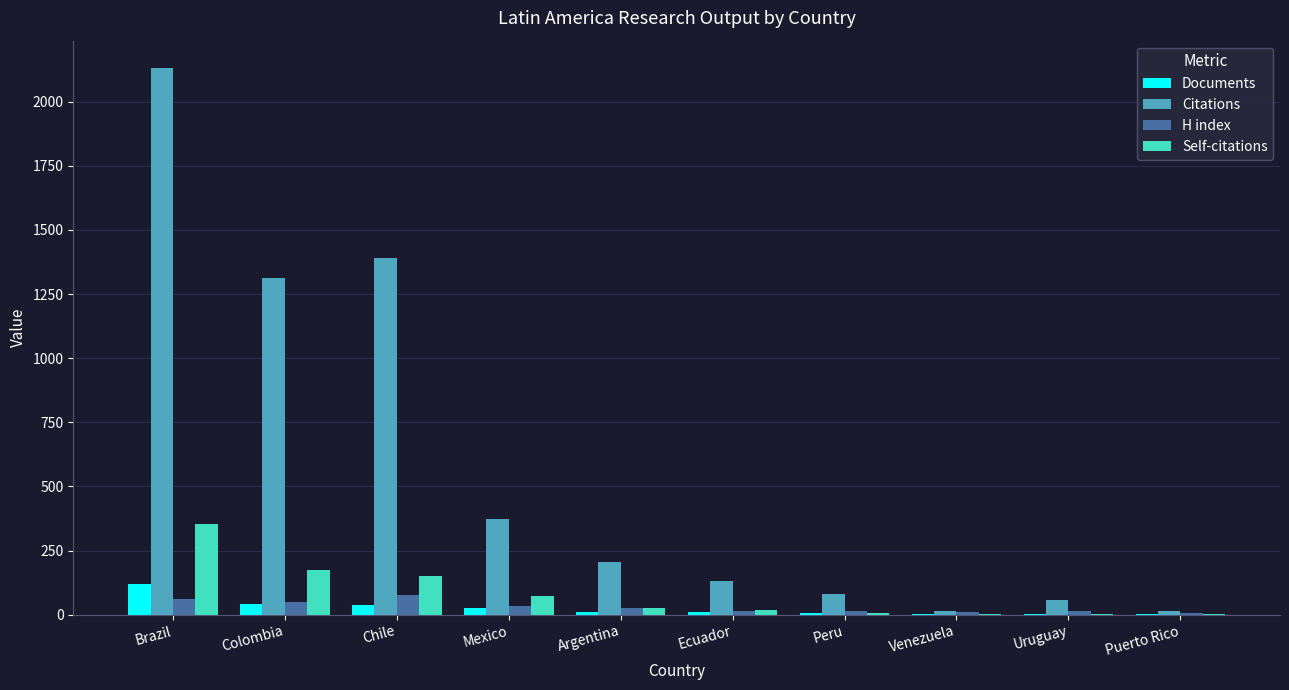

Which series has the largest total across all categories?

Citations